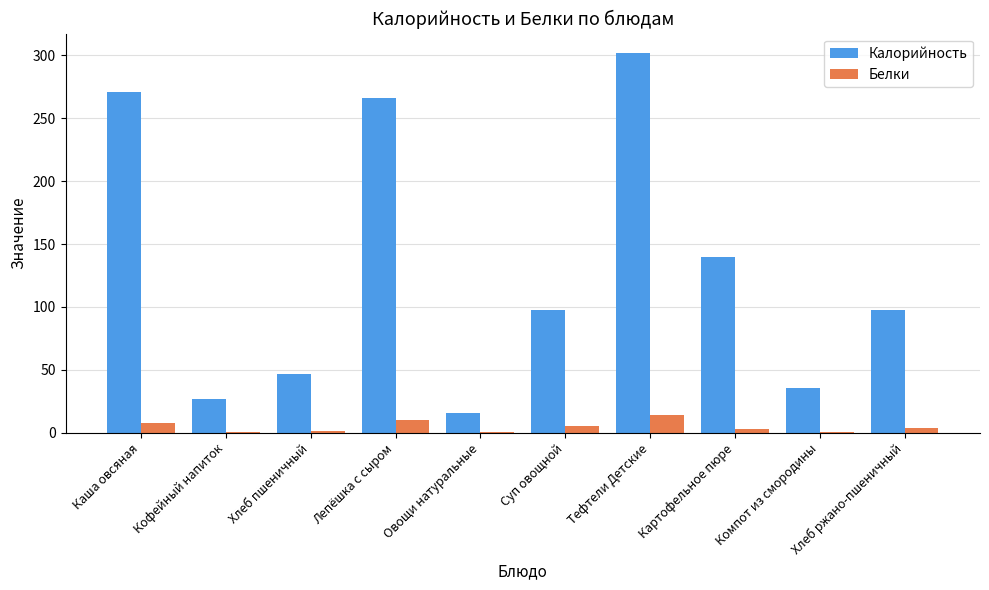

At which label does Калорийность reach its peak?

Тефтели Детские